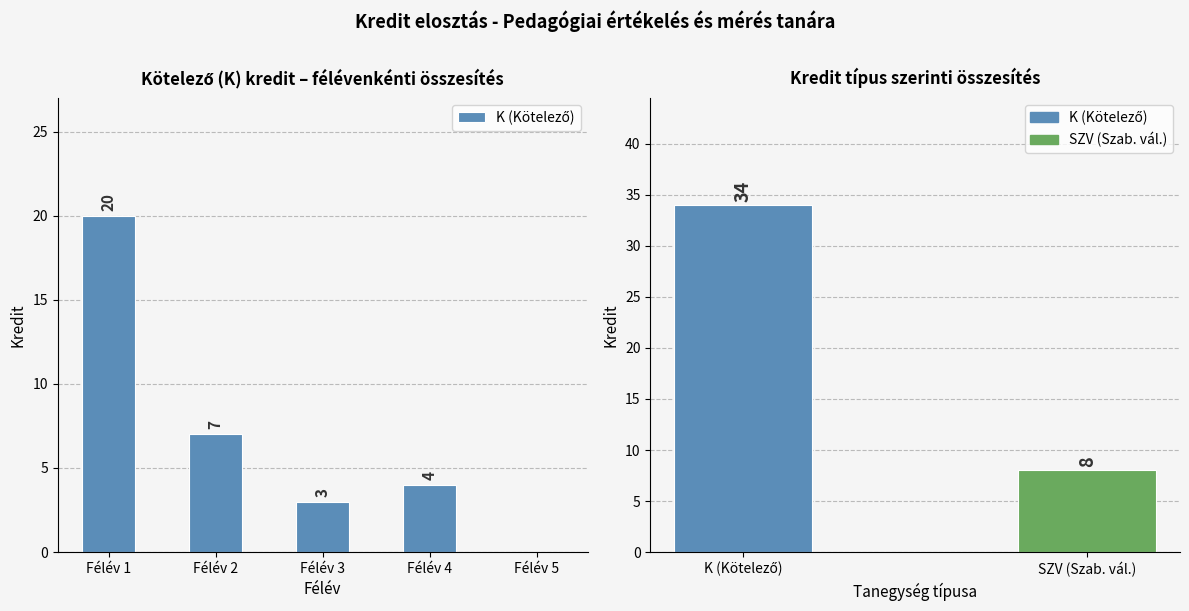

Which category has the highest value across all series?

Félév 1